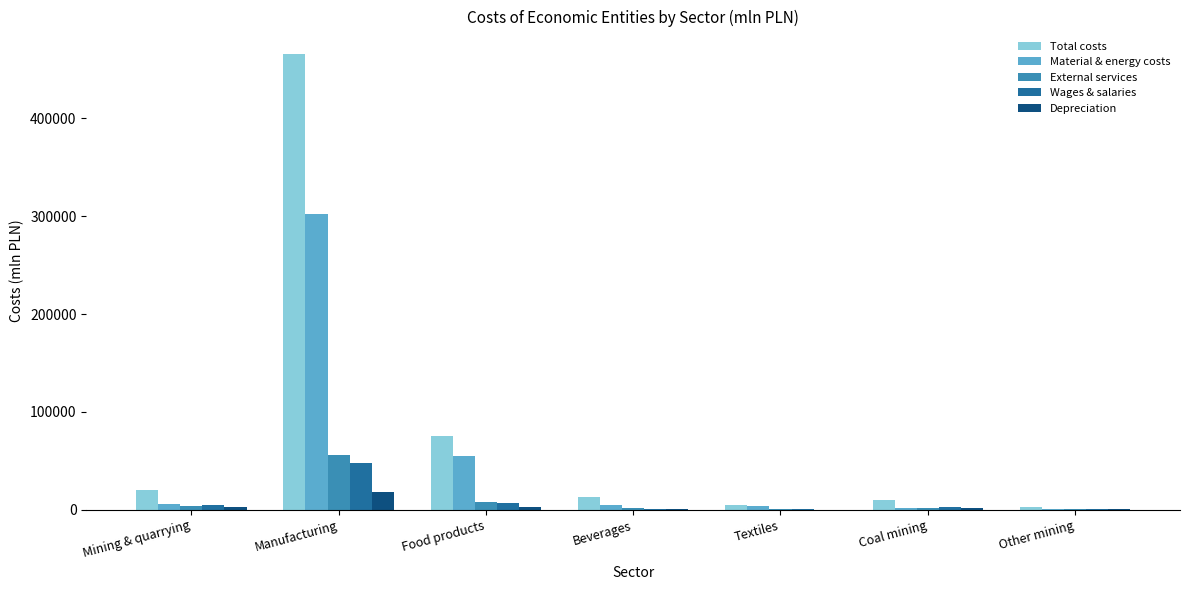

How many values in the Wages & salaries series exceed 3097?

4